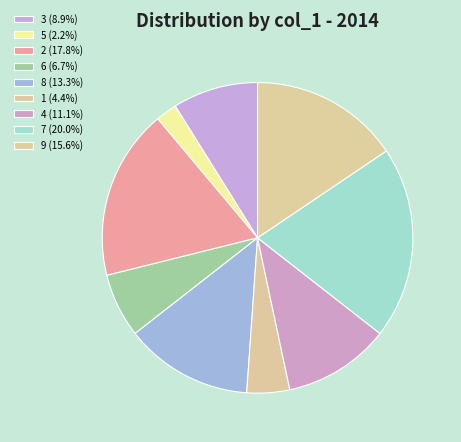

To the nearest percent, what is the average slice percentage?

11%